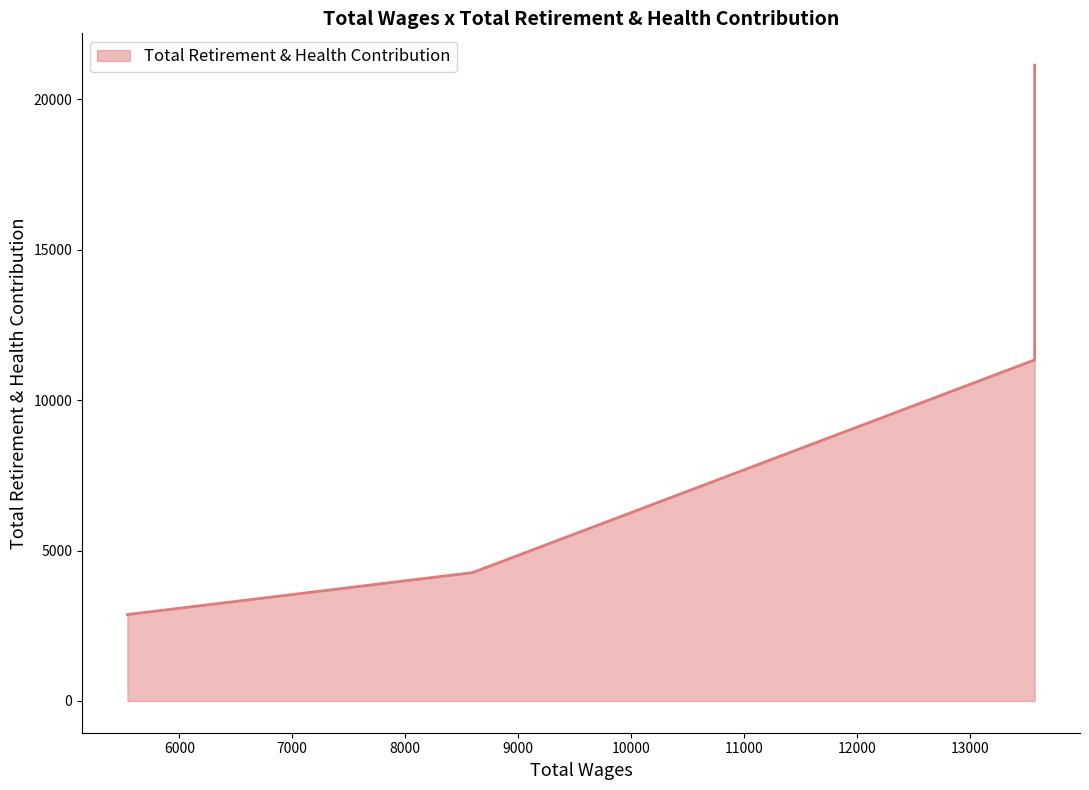

List the labels in order of value, smallest first.

5540.0, 8596.0, 13574.0, 13574.0, 13574.0, 13574.0